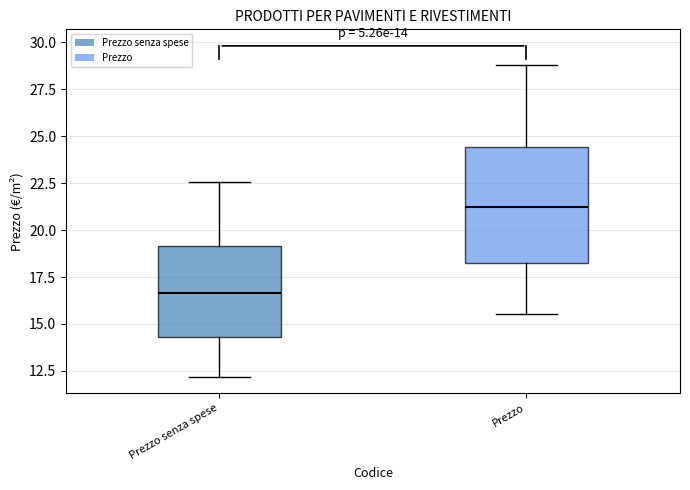

Comparing the boxes themselves (not the whiskers), which one is the tallest?

Prezzo